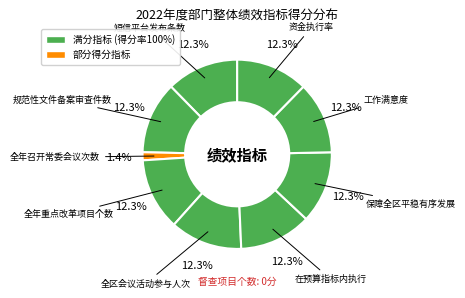

Is there any slice that represents more than half of the pie?

No